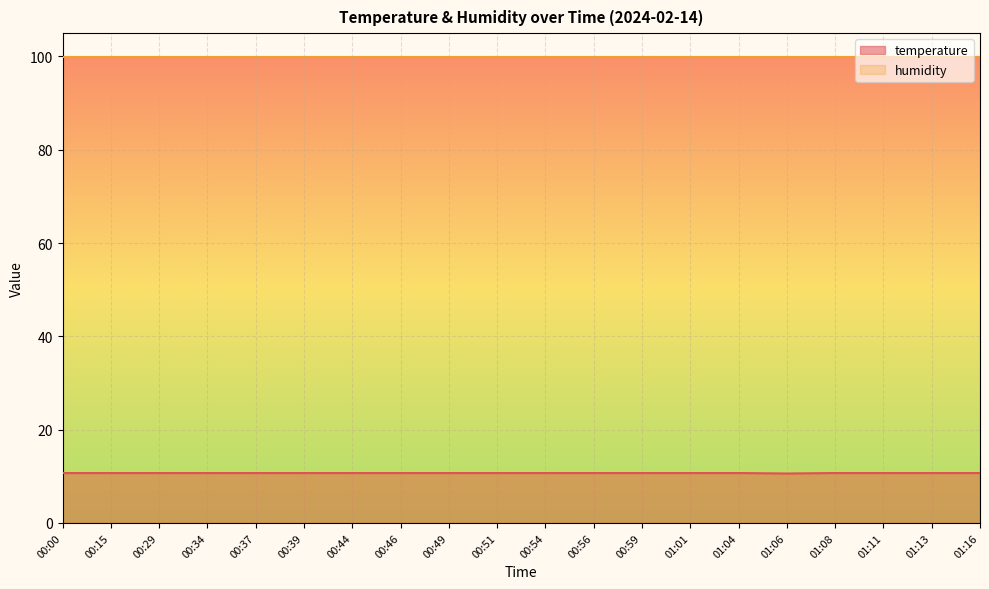

How many lines are shown in the chart?

2